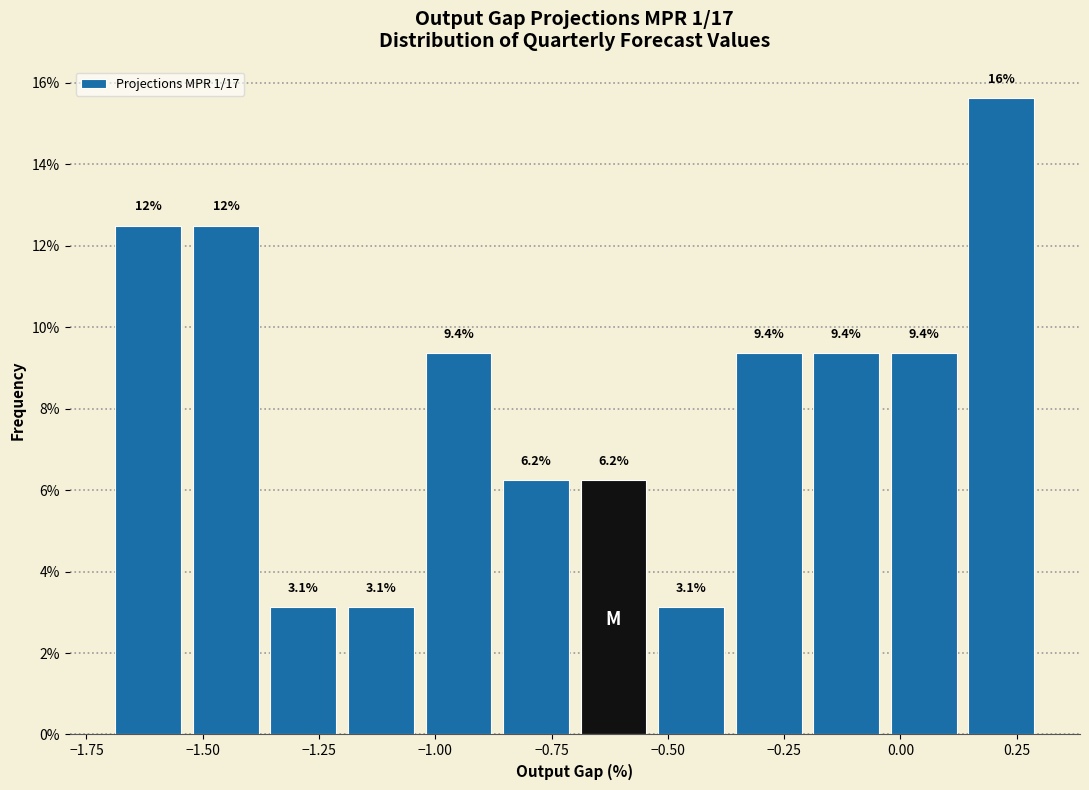

Read against the x-axis, roughly where is the centre of the tallest bar?

0.20